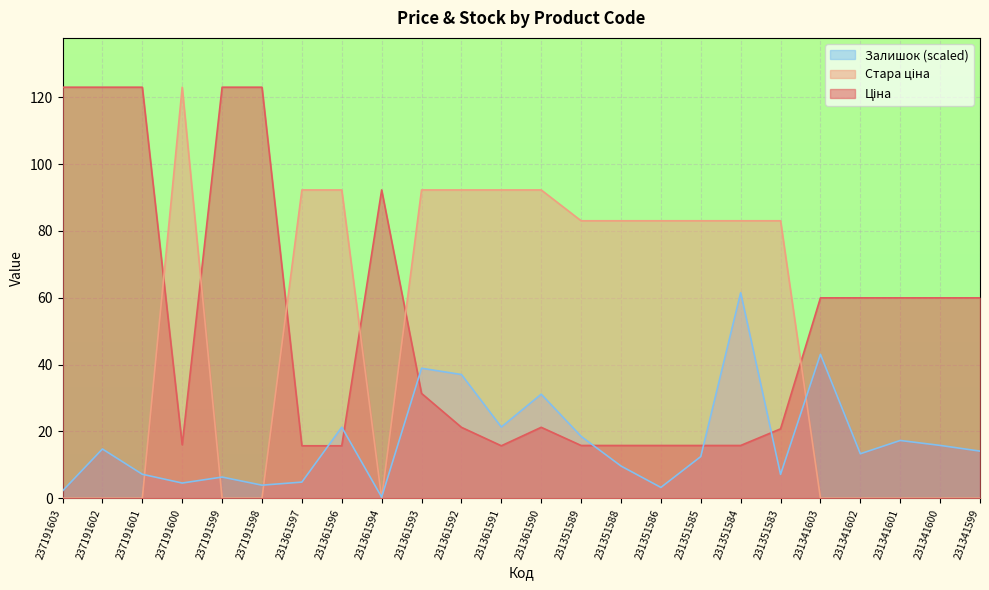

At which label does Залишок first exceed 14?

237191602